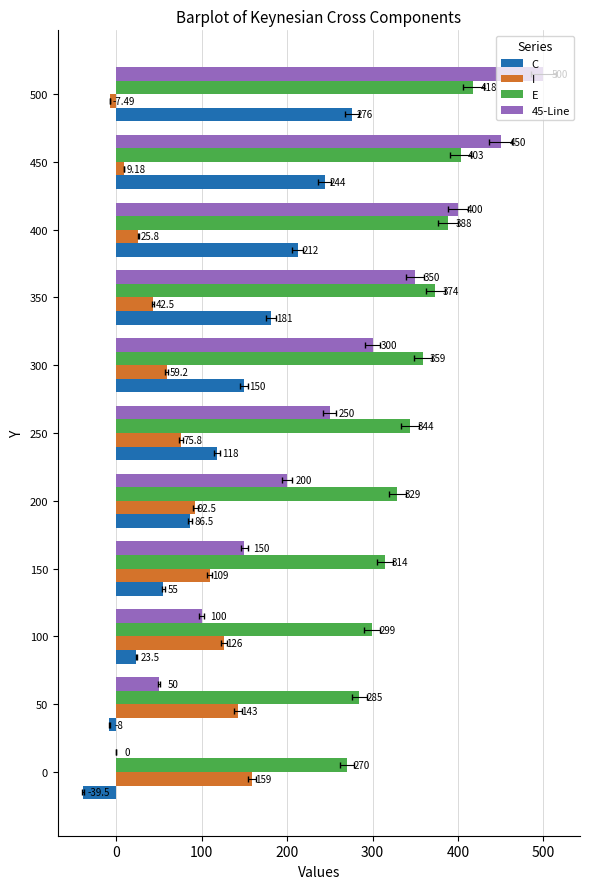

What is the difference between the maximum and minimum values in the C series?

315.0